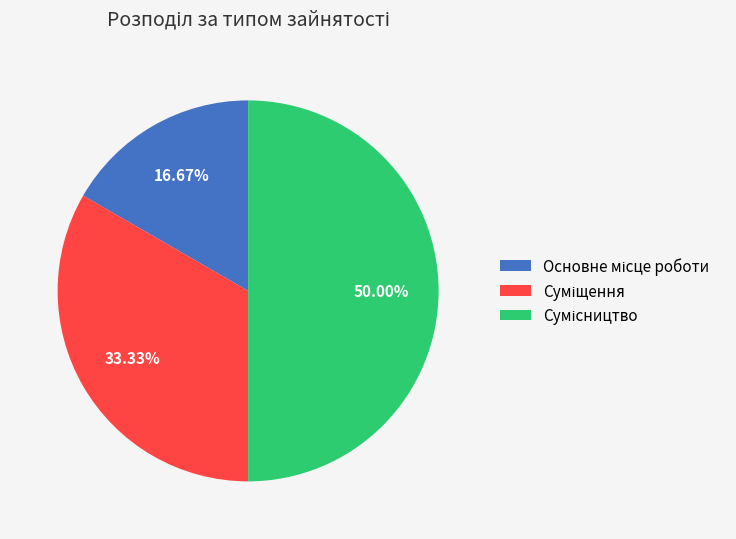

Which category has the smallest portion of the pie?

Основне місце роботи